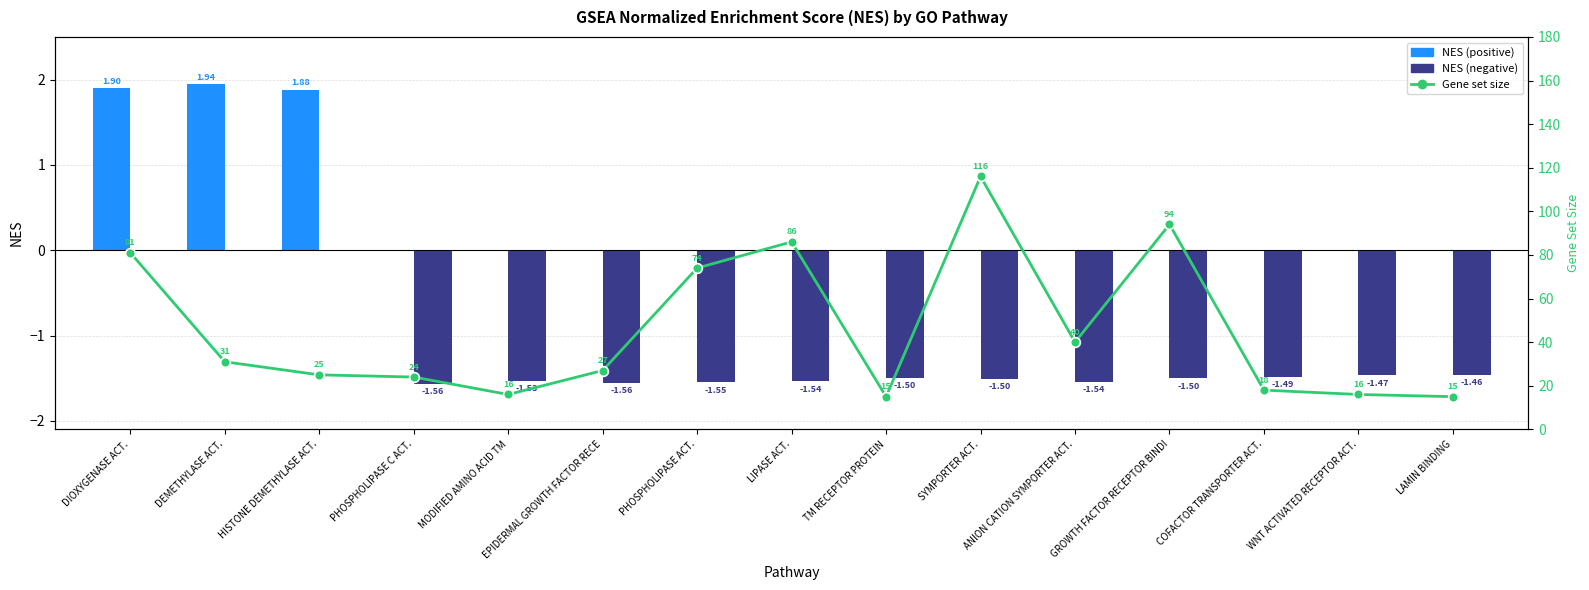

Reading right to left, transcribe all the data shown in this chart.

LAMIN BINDING=15	WNT ACTIVATED RECEPTOR ACT.=16	COFACTOR TRANSPORTER ACT.=18	GROWTH FACTOR RECEPTOR BINDI=94	ANION CATION SYMPORTER ACT.=40	SYMPORTER ACT.=116	TM RECEPTOR PROTEIN=15	LIPASE ACT.=86	PHOSPHOLIPASE ACT.=74	EPIDERMAL GROWTH FACTOR RECE=27	MODIFIED AMINO ACID TM=16	PHOSPHOLIPASE C ACT.=24	HISTONE DEMETHYLASE ACT.=25	DEMETHYLASE ACT.=31	DIOXYGENASE ACT.=81